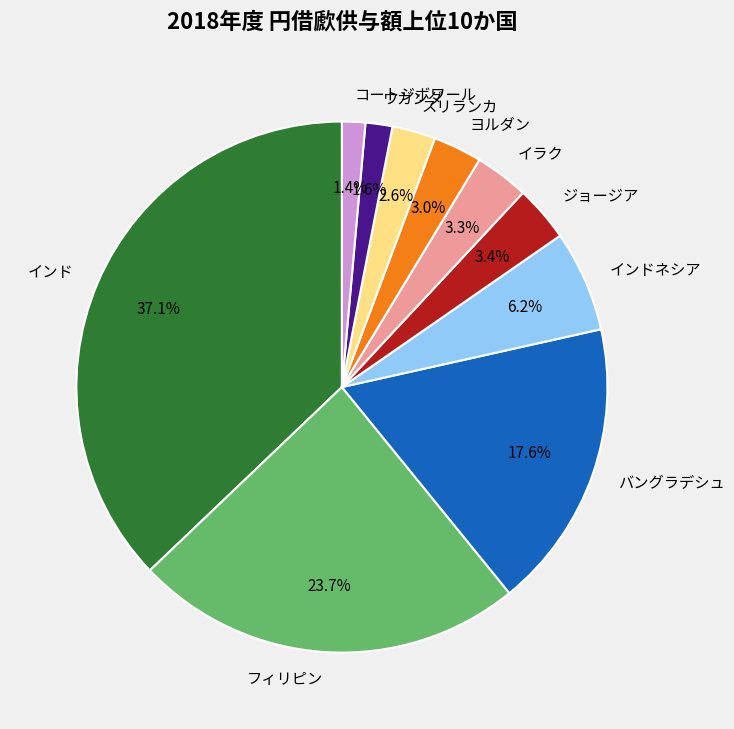

The バングラデシュ slice represents 8% of the pie. True or false?

False